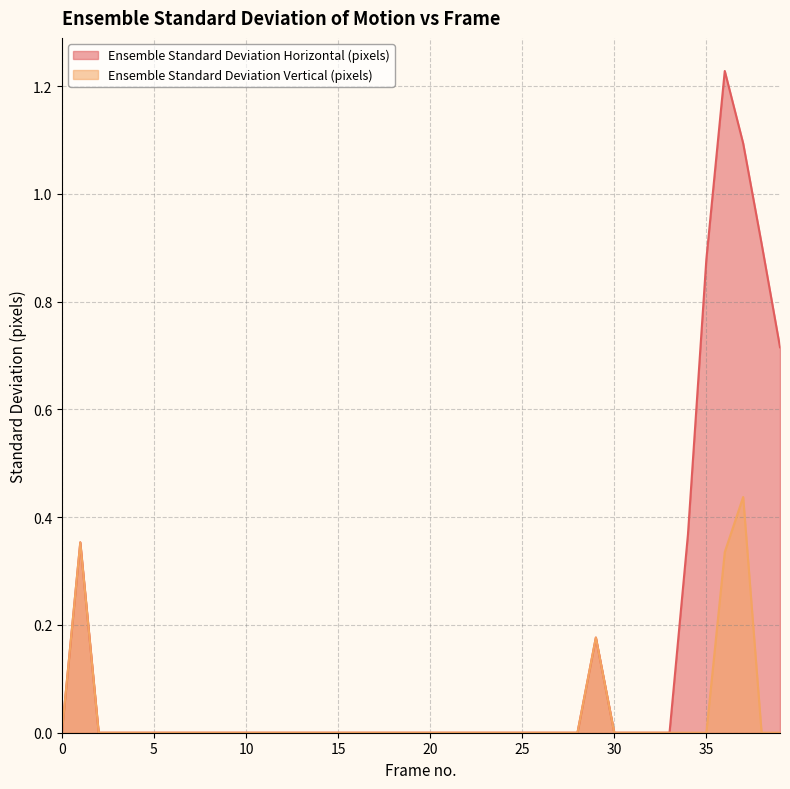

True or false: Ensemble Standard Deviation Horizontal (pixels) and Ensemble Standard Deviation Vertical (pixels) cross at least once.

False